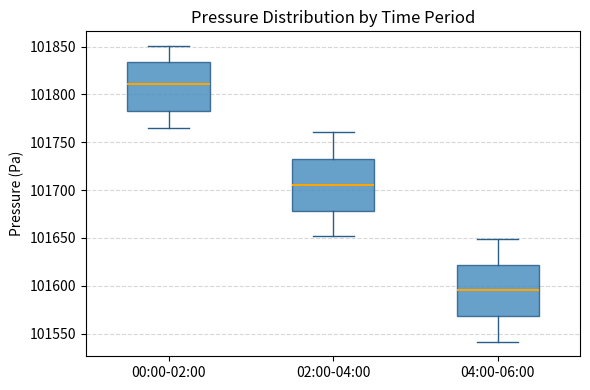

Reading left to right, transcribe this box plot: for each box, give where its median line is, the range the box spans, and where its two whiskers end, as read against the y-axis. The values are not printed on the chart, so give them approximately, as read against the axis.

00:00-02:00: median 101810, box 101785 to 101835, whiskers 101765 to 101850
02:00-04:00: median 101705, box 101680 to 101730, whiskers 101650 to 101760
04:00-06:00: median 101595, box 101570 to 101620, whiskers 101540 to 101650